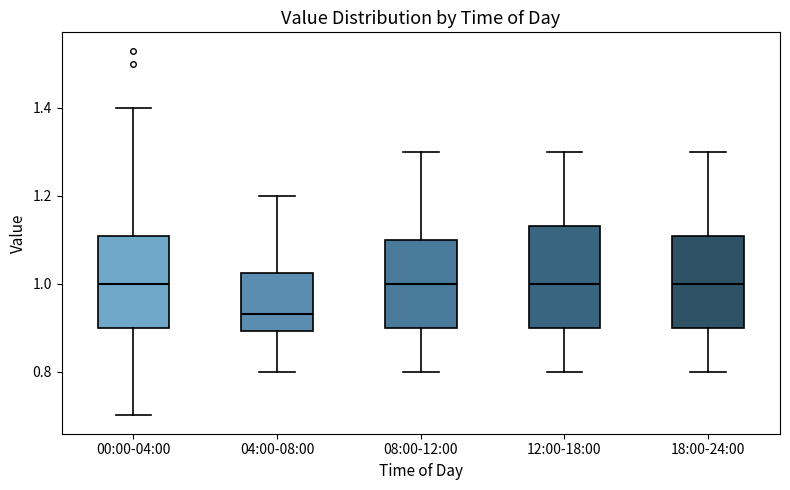

Which box is the tallest, from its lower edge to its upper edge?

12:00-18:00